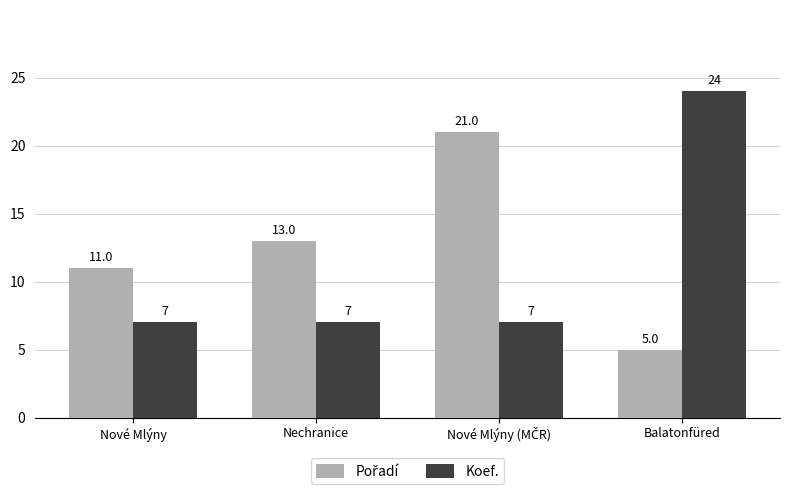

Which label corresponds to the smallest value in the chart?

Balatonfüred